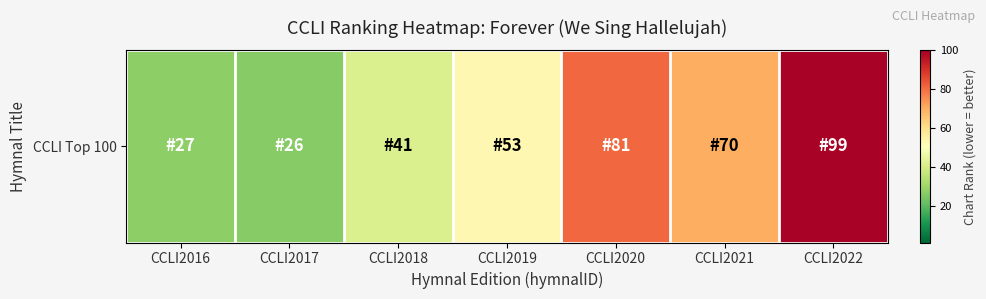

Reading left to right, transcribe all the data shown in this chart.

CCLI2016=27	CCLI2017=26	CCLI2018=41	CCLI2019=53	CCLI2020=81	CCLI2021=70	CCLI2022=99